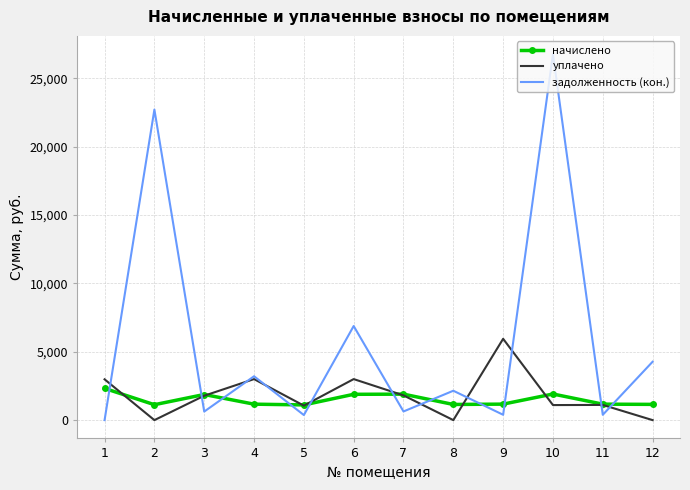

At how many categories does at least one series exceed 484?

12